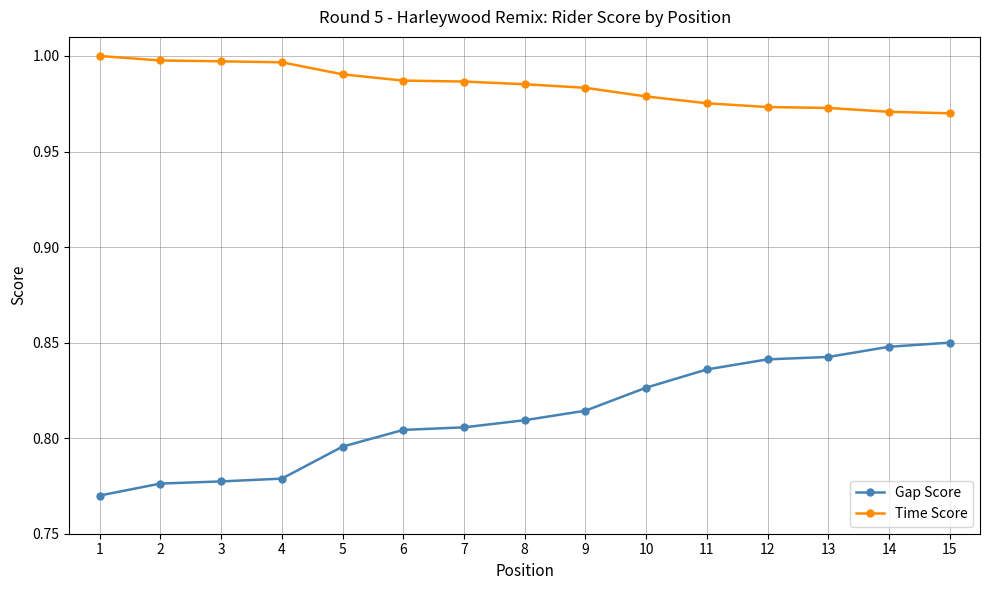

True or false: Time Score and Gap Score intersect in this chart.

False